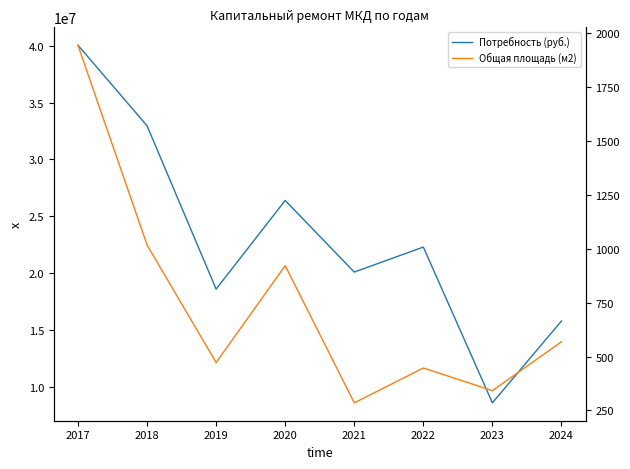

In Потребность (руб.), how many points are lower than both neighbors (excluding endpoints)?

3